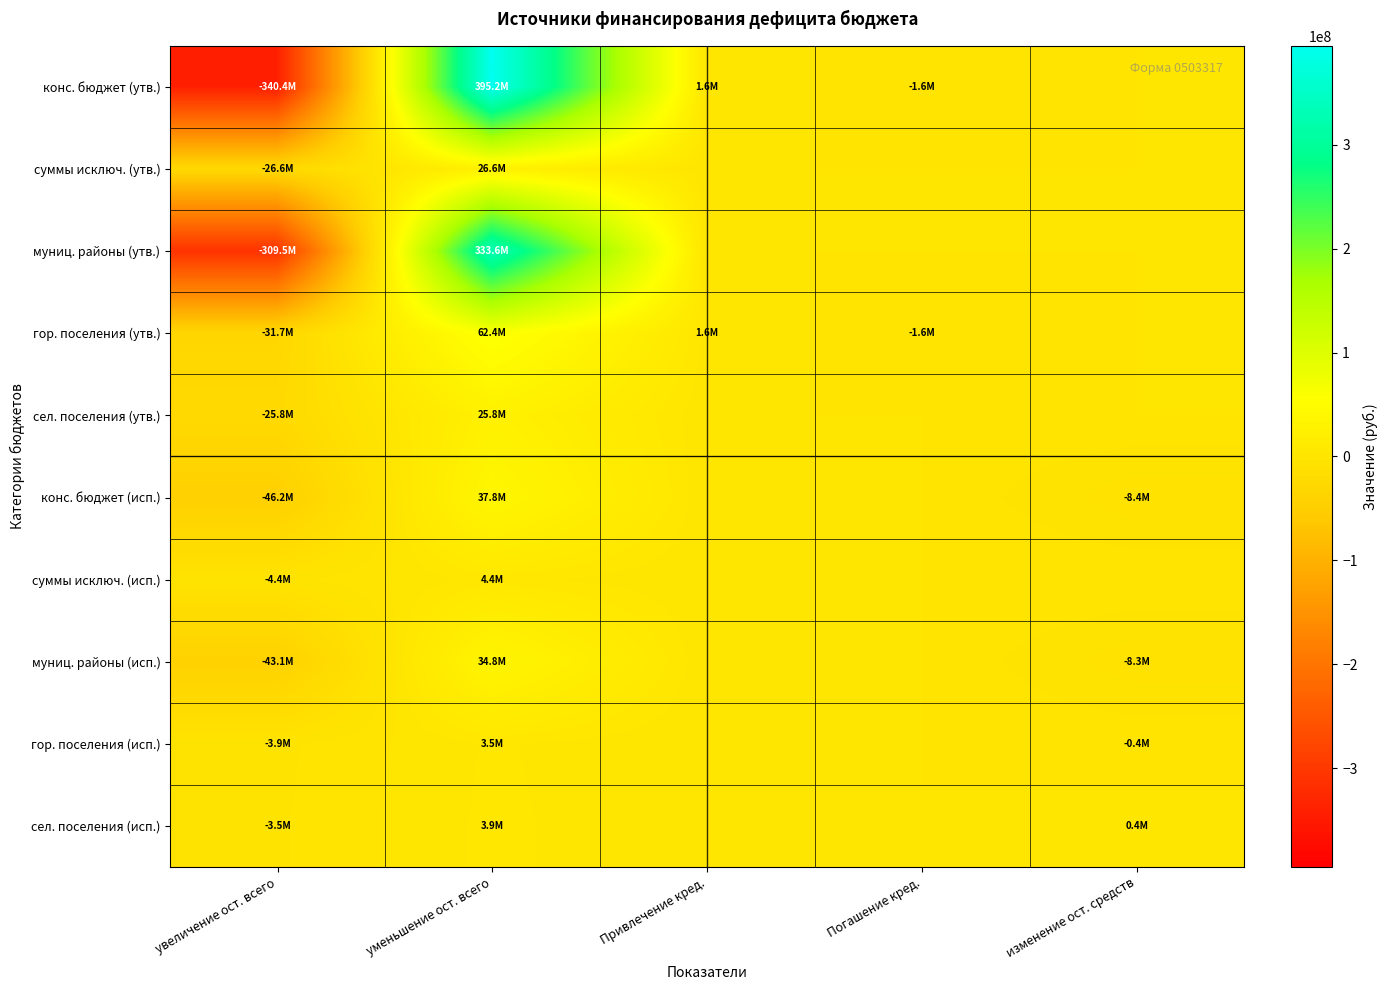

What is the total value across all series at увеличение ост. всего?

-835228709.4